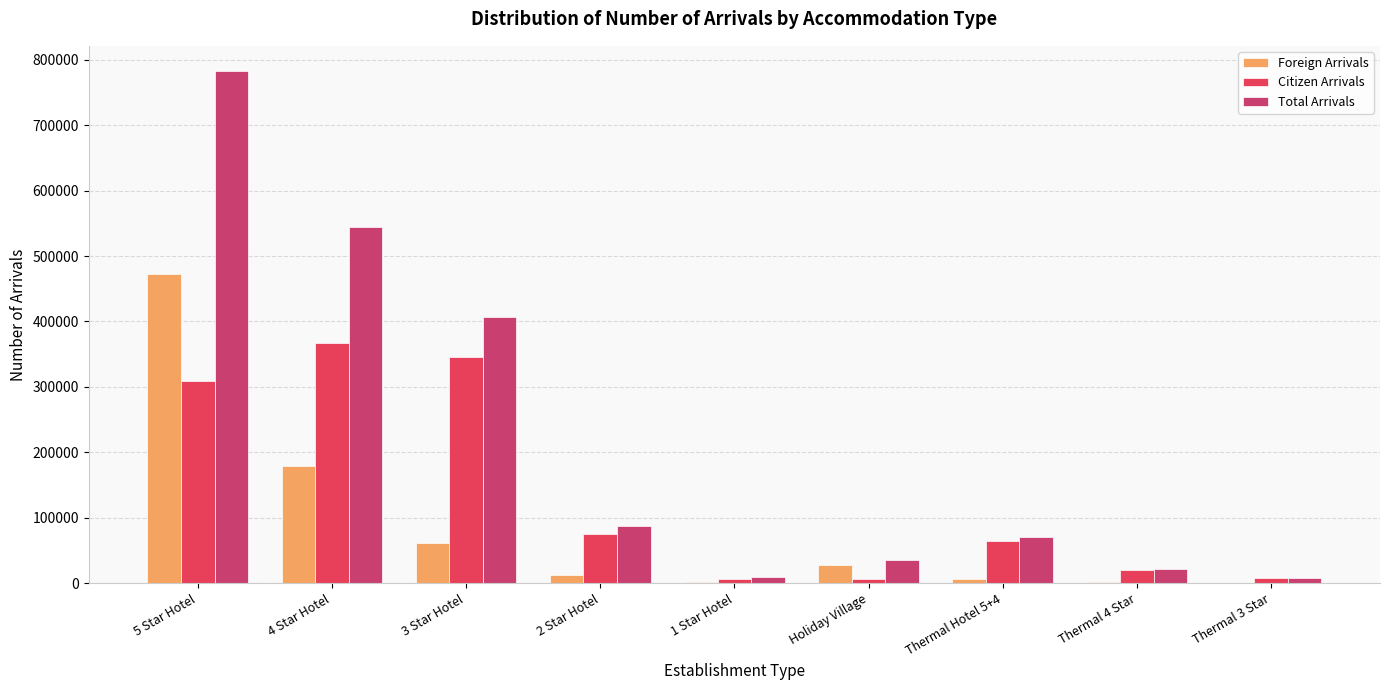

What is the label of the 2nd bar from the right?

Thermal 4 Star